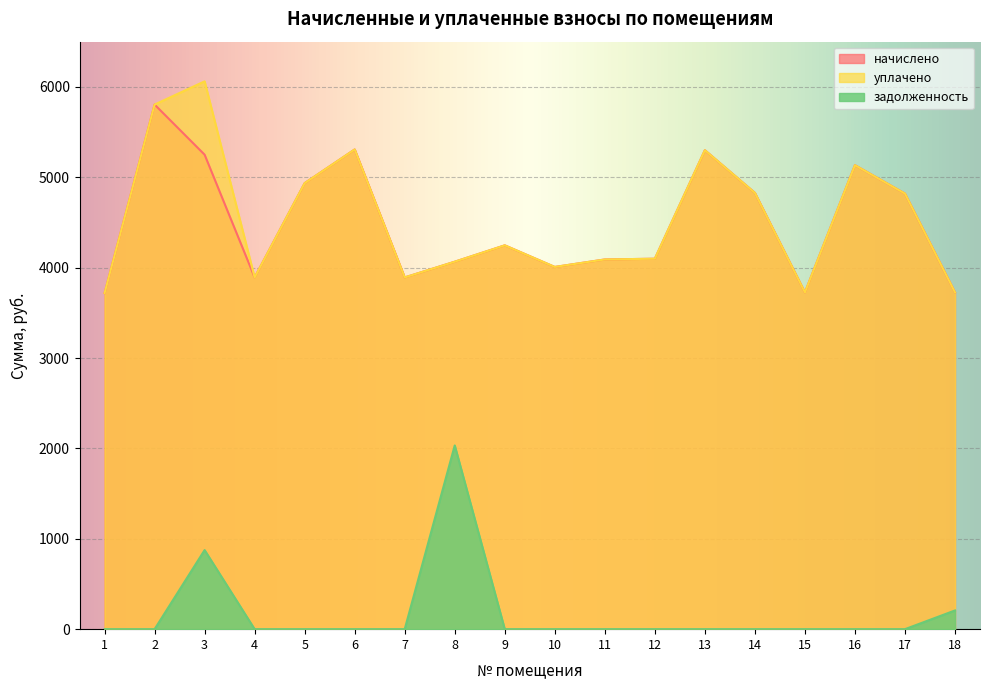

What are all the series names shown in the legend?

начислено, уплачено, задолженность